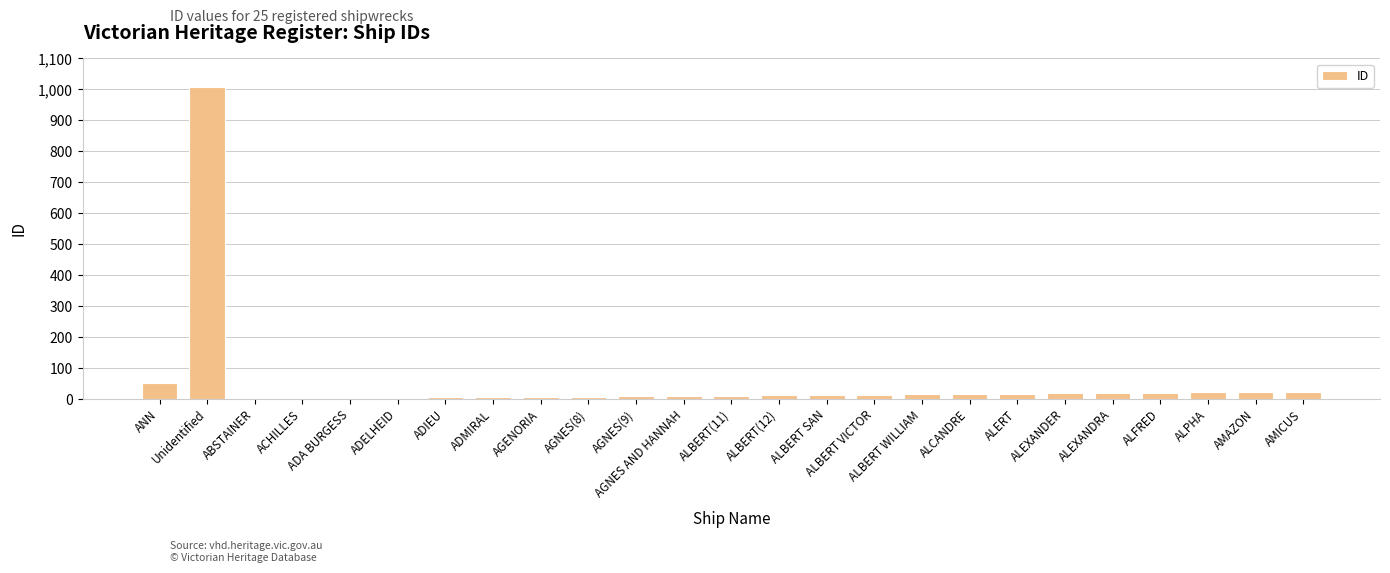

Does the chart contain stacked bars?

No